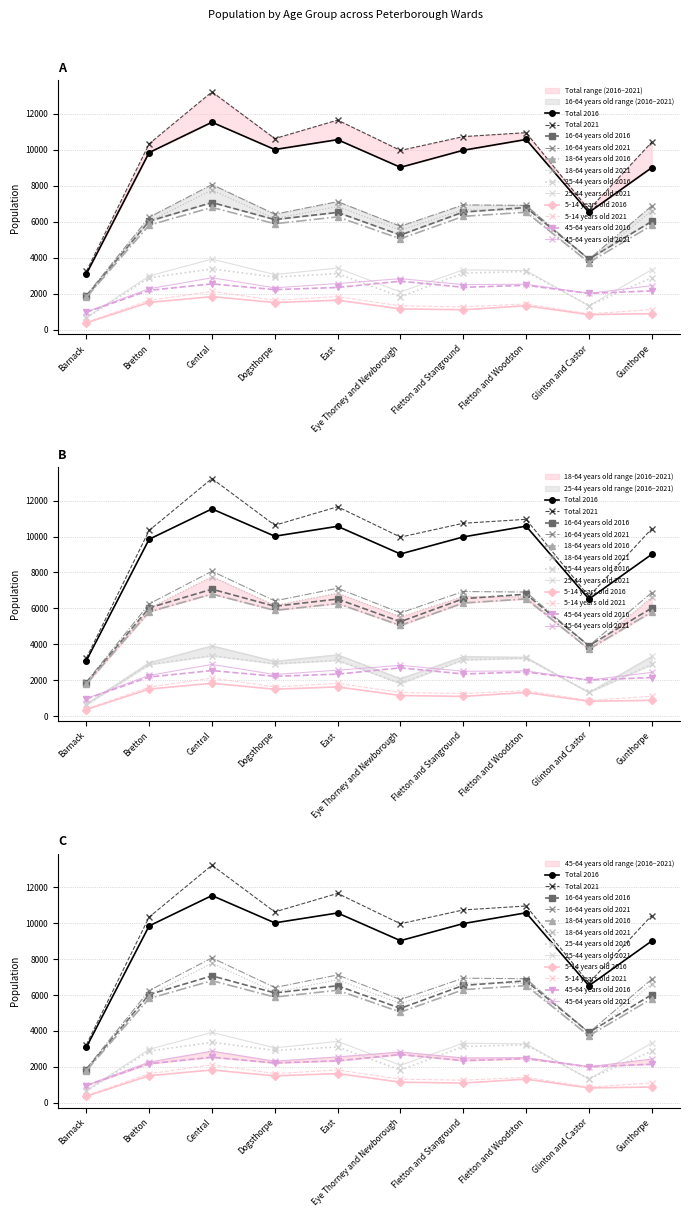

At which category is the sum across all series the highest?

Central